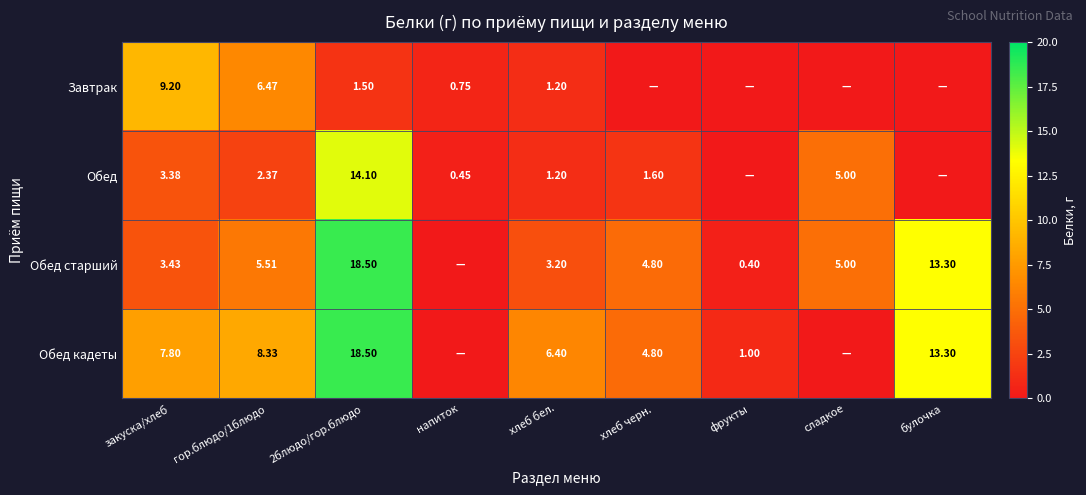

At закуска/хлеб, list the series in order from smallest to largest.

Обед, Обед старший, Обед кадеты, Завтрак